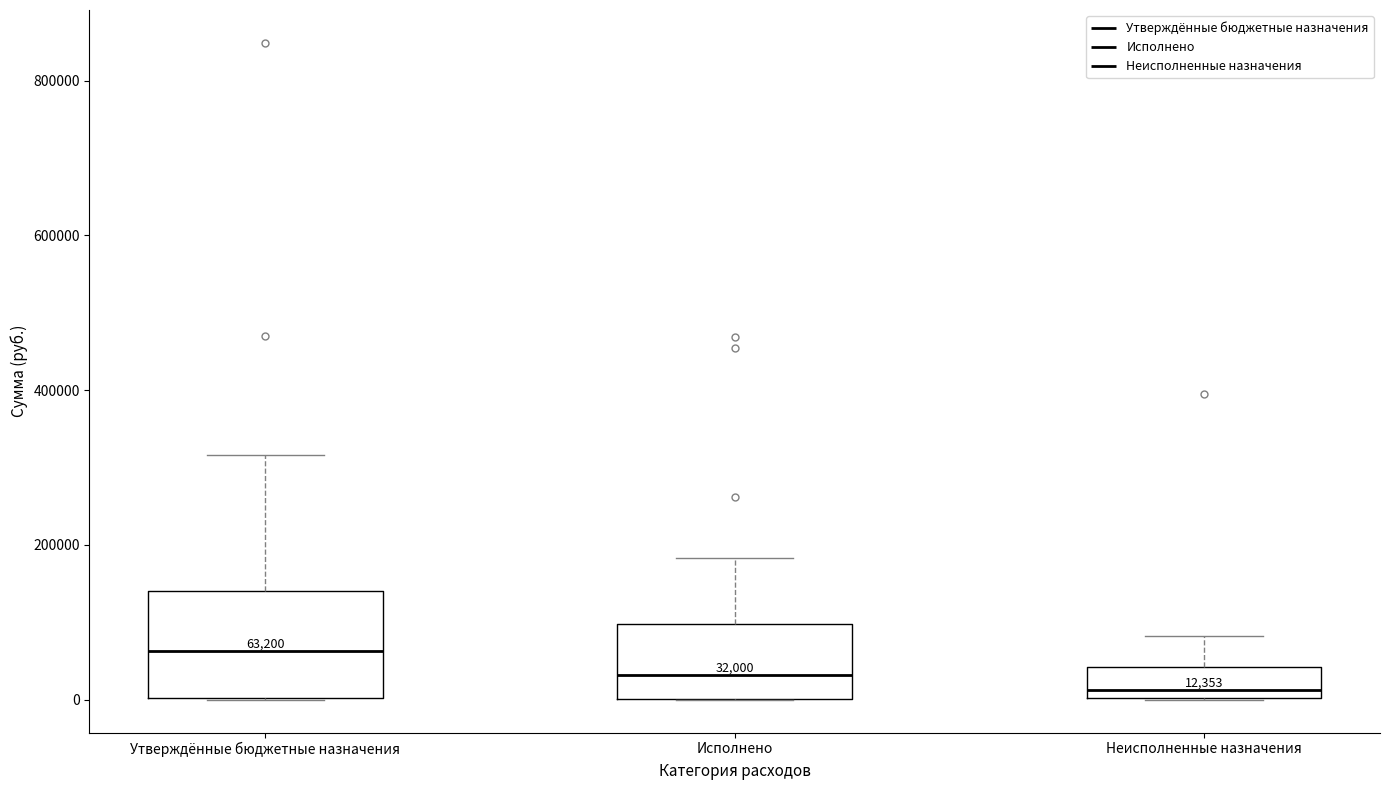

Comparing the boxes themselves (not the whiskers), which one is the tallest?

Утверждённые бюджетные назначения